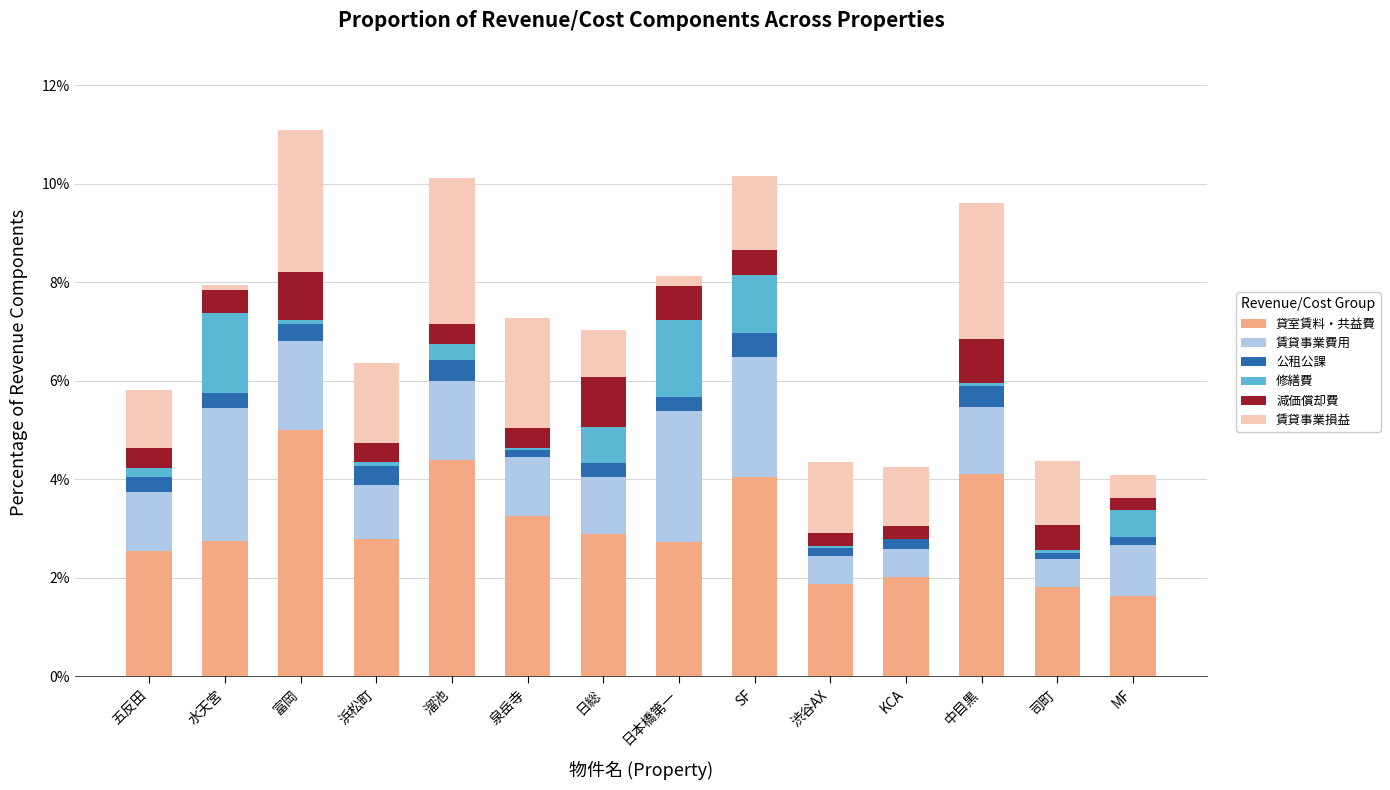

How many data points does each series have?

14